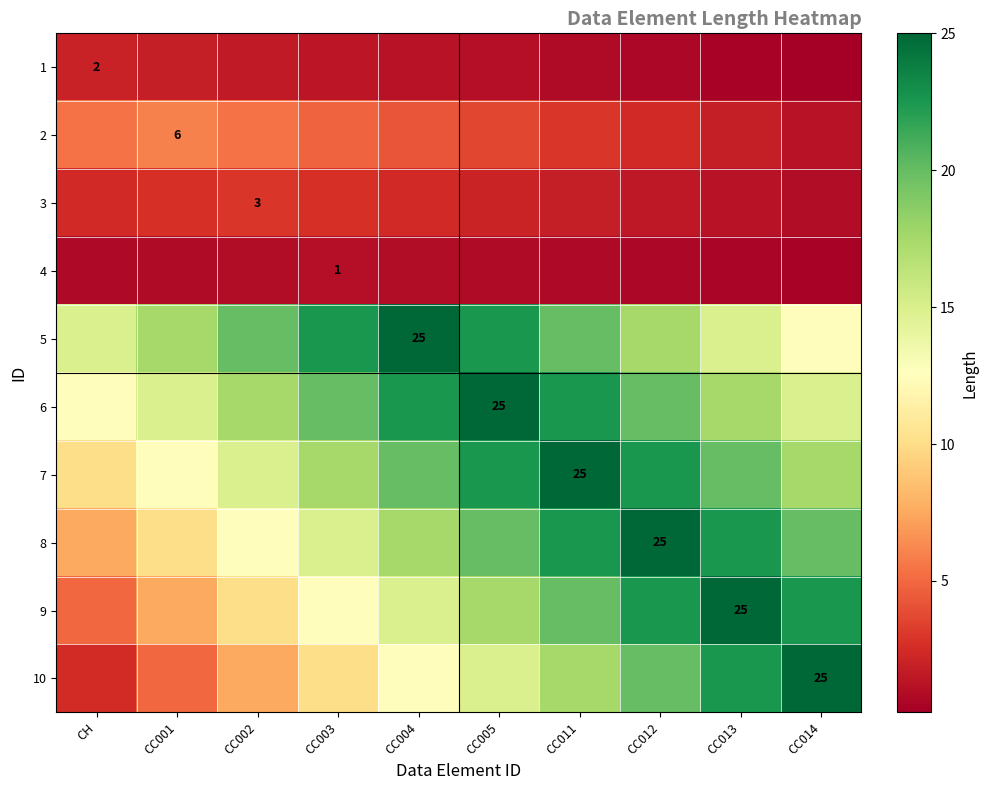

Where is 5 nearest to the value 18?

CC001